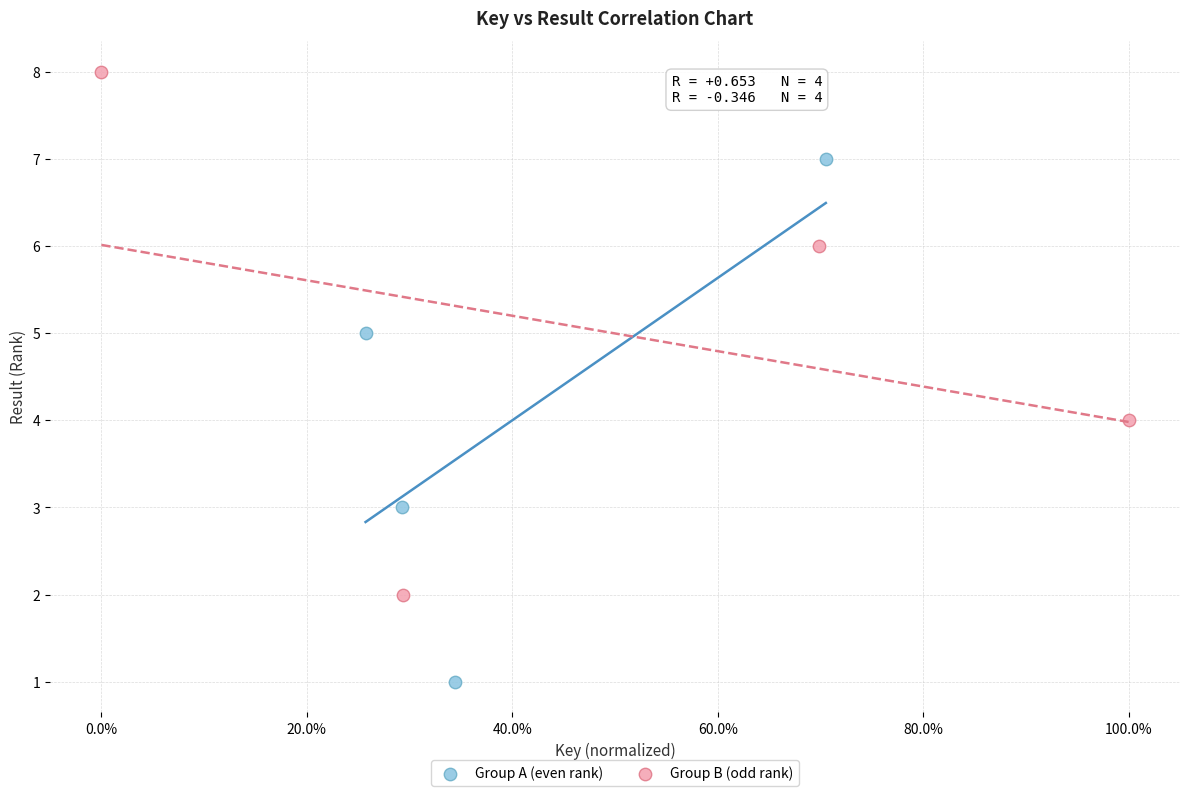

Which series reaches the maximum Y coordinate?

Group B (odd rank)